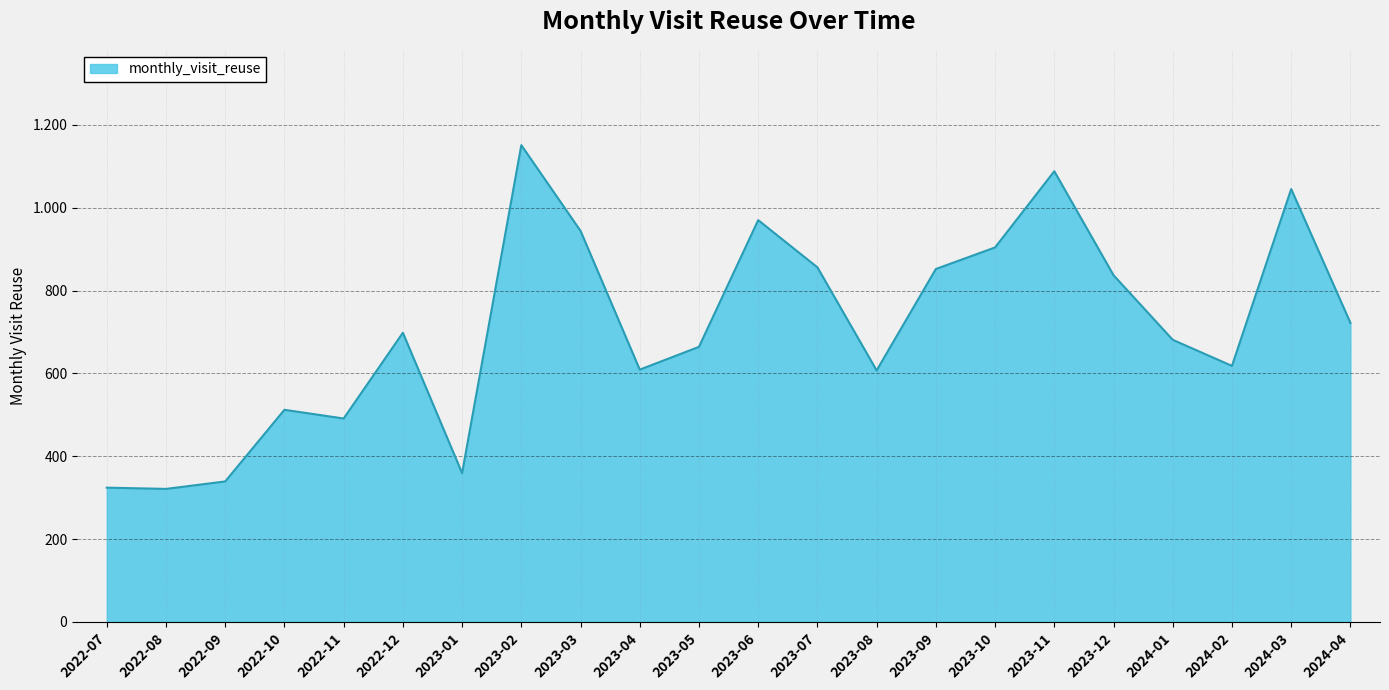

Does the chart display data point markers on the line(s)?

No